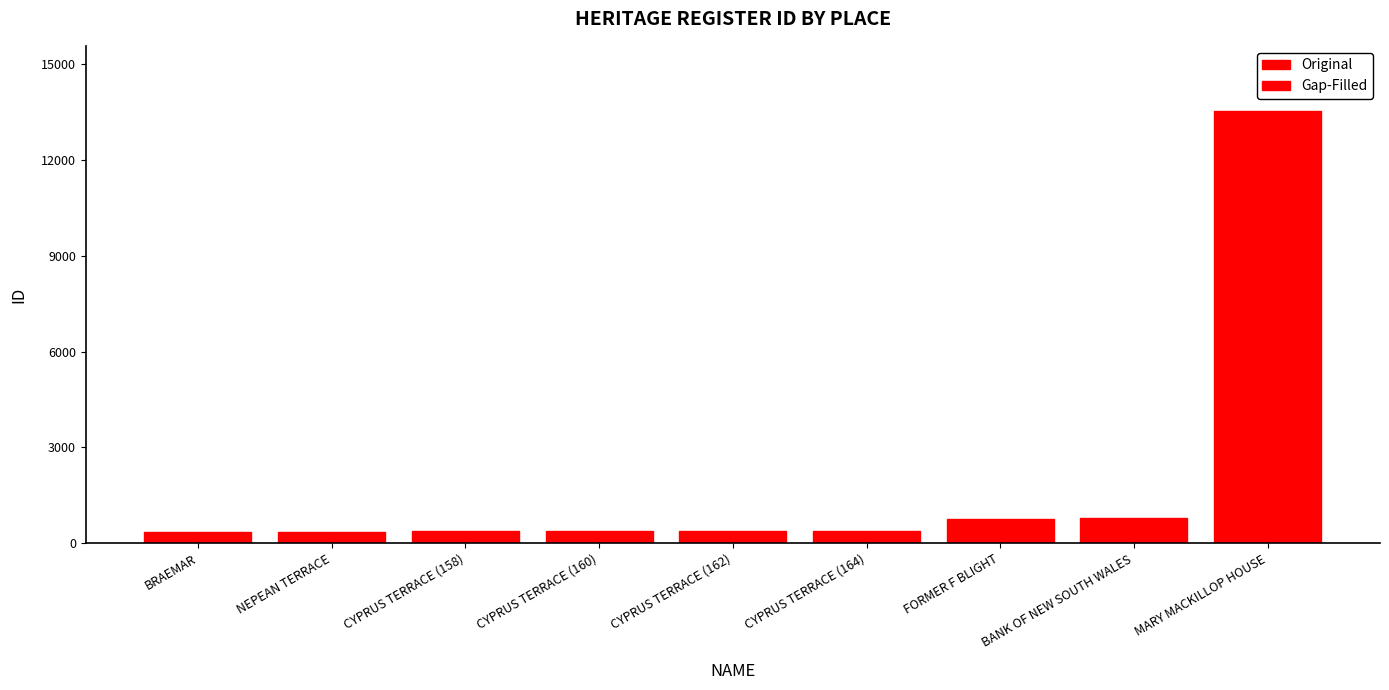

Reading right to left, what are all the values shown in this chart?

Gap-Filled: MARY MACKILLOP HOUSE=13550	BANK OF NEW SOUTH WALES=794	FORMER F BLIGHT=763	CYPRUS TERRACE (164)=379	CYPRUS TERRACE (162)=378	CYPRUS TERRACE (160)=377	CYPRUS TERRACE (158)=376	NEPEAN TERRACE=363	BRAEMAR=361
Original: MARY MACKILLOP HOUSE=13550	BANK OF NEW SOUTH WALES=794	FORMER F BLIGHT=763	CYPRUS TERRACE (164)=379	CYPRUS TERRACE (162)=378	CYPRUS TERRACE (160)=377	CYPRUS TERRACE (158)=376	NEPEAN TERRACE=363	BRAEMAR=361